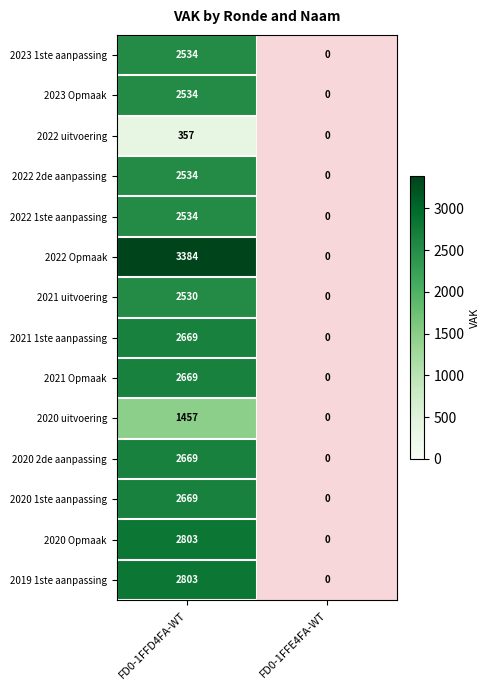

At which category does the chart reach its minimum across all series?

FD0-1FFE4FA-WT